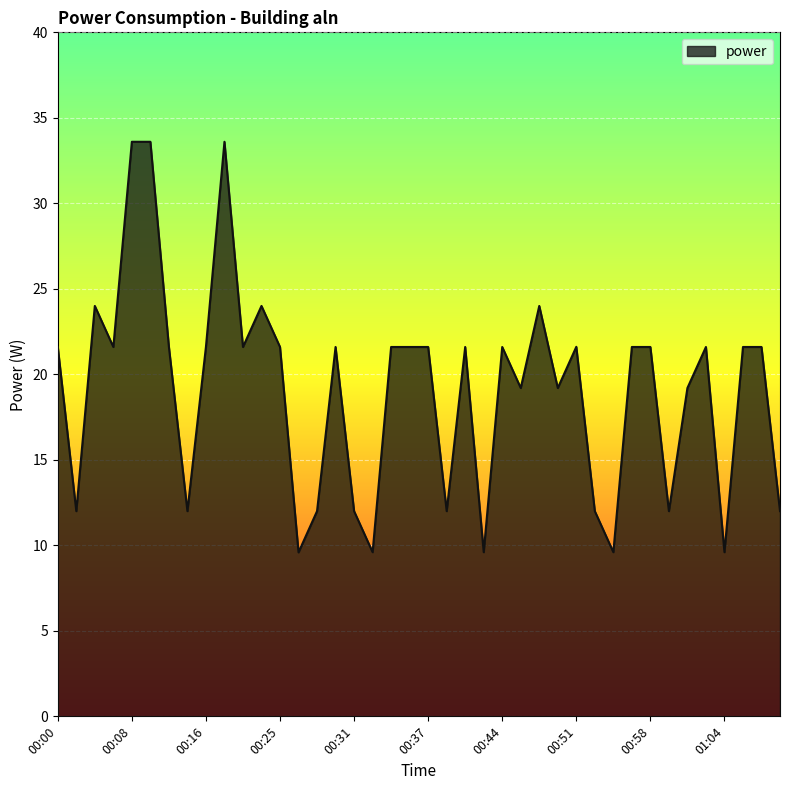

What is the greatest value displayed?

33.6